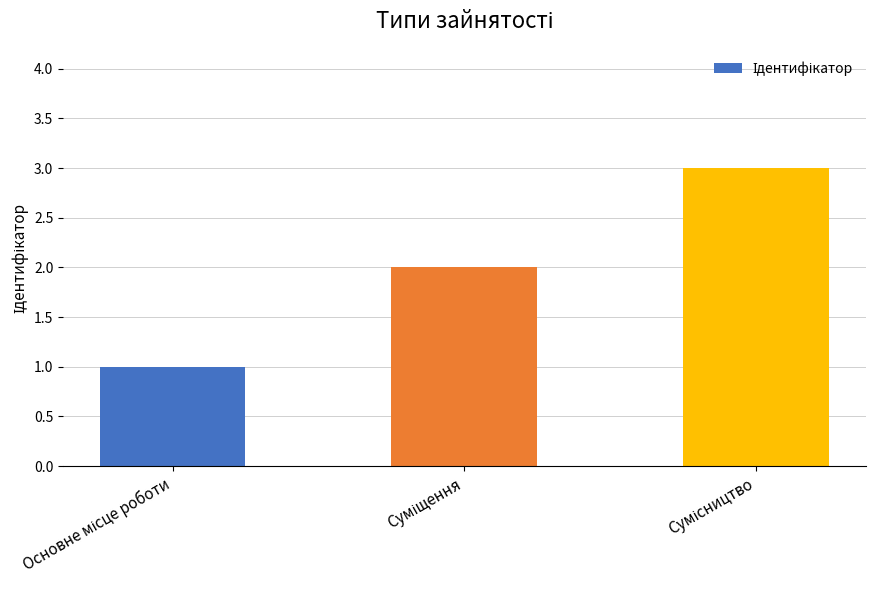

What is the sum of all values?

6